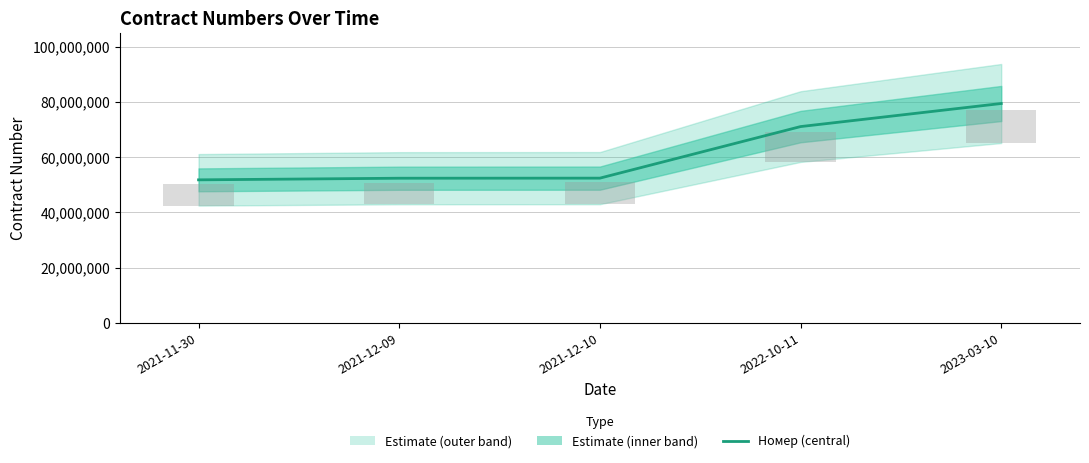

What is the greatest value displayed?

79397298